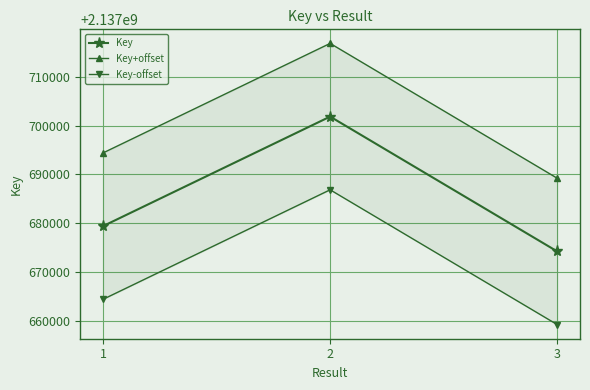

Reading right to left, list all the values displayed in this chart.

Key: 2137674203	2137701840	2137679391
Key+offset: 2137689203	2137716840	2137694391
Key-offset: 2137659203	2137686840	2137664391